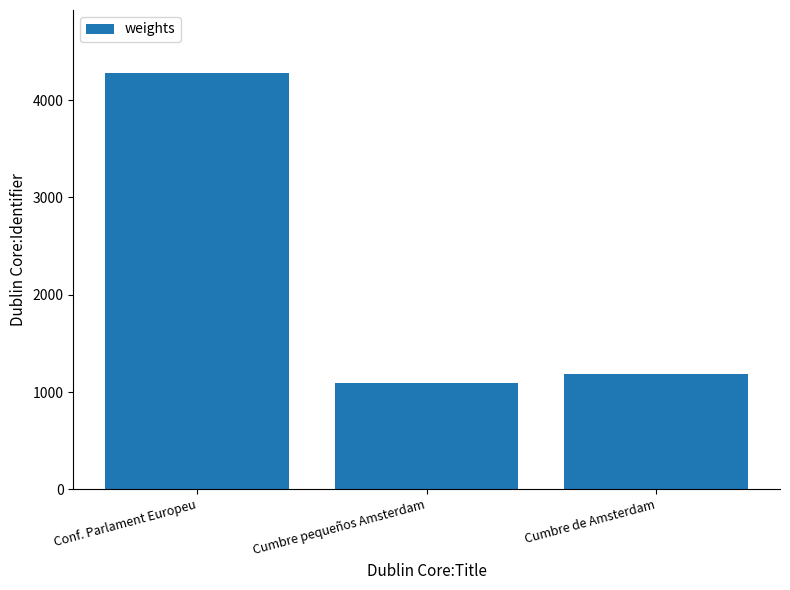

What is the label of the 1st bar from the right?

Cumbre de Amsterdam